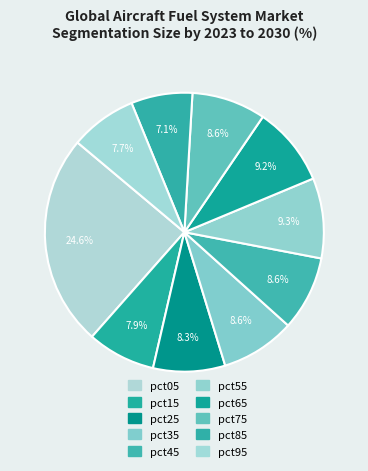

Does pct15 account for over 50% of the chart?

No